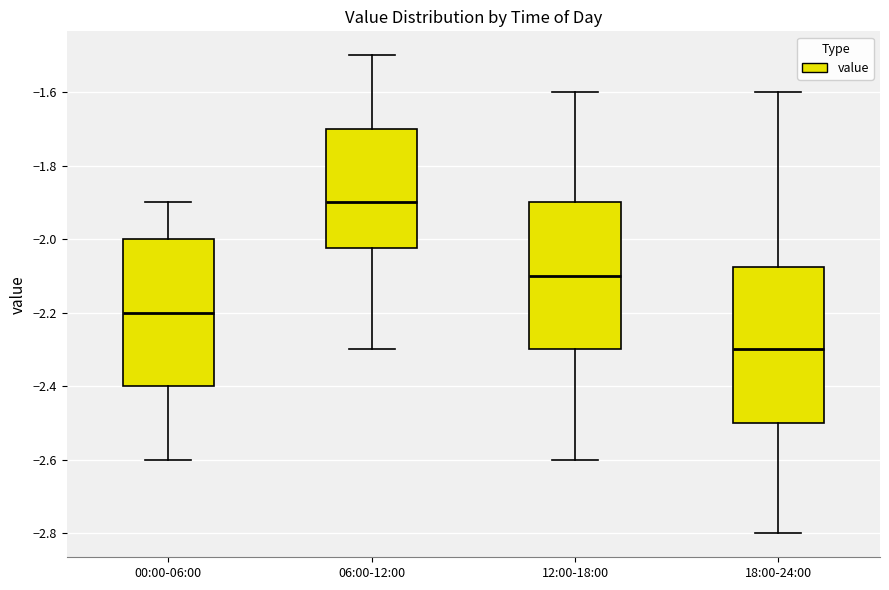

Which box is the tallest, from its lower edge to its upper edge?

18:00-24:00